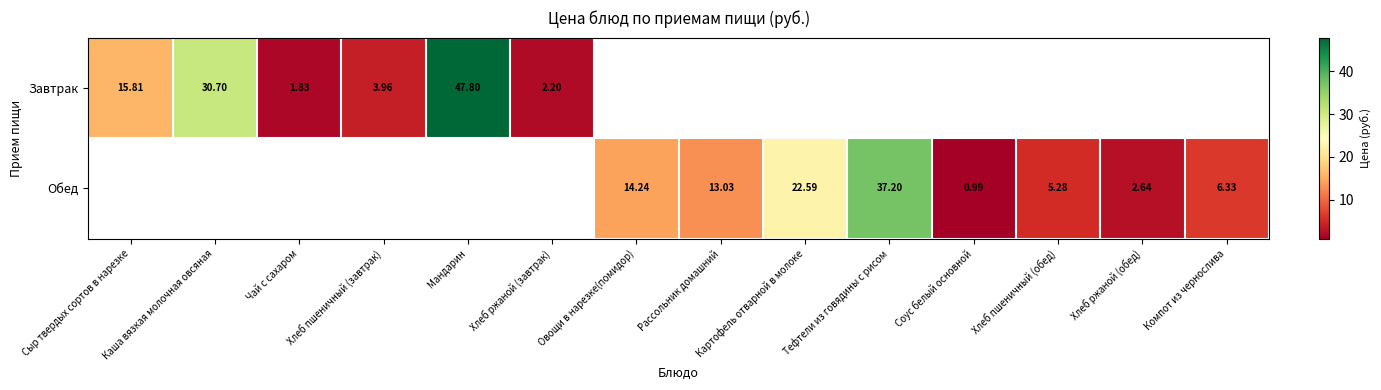

How many categories are shown in the chart?

14